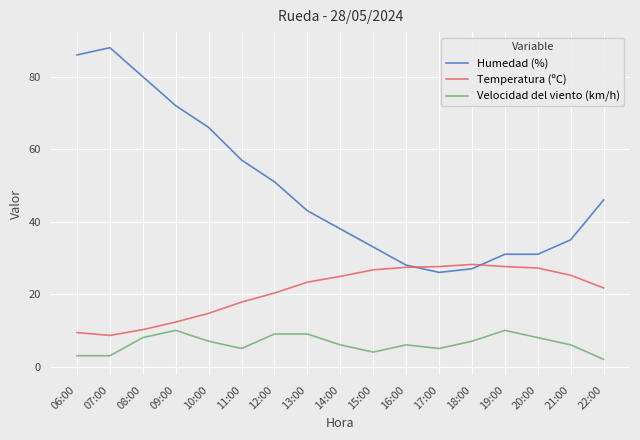

Count the number of data series in this chart.

3